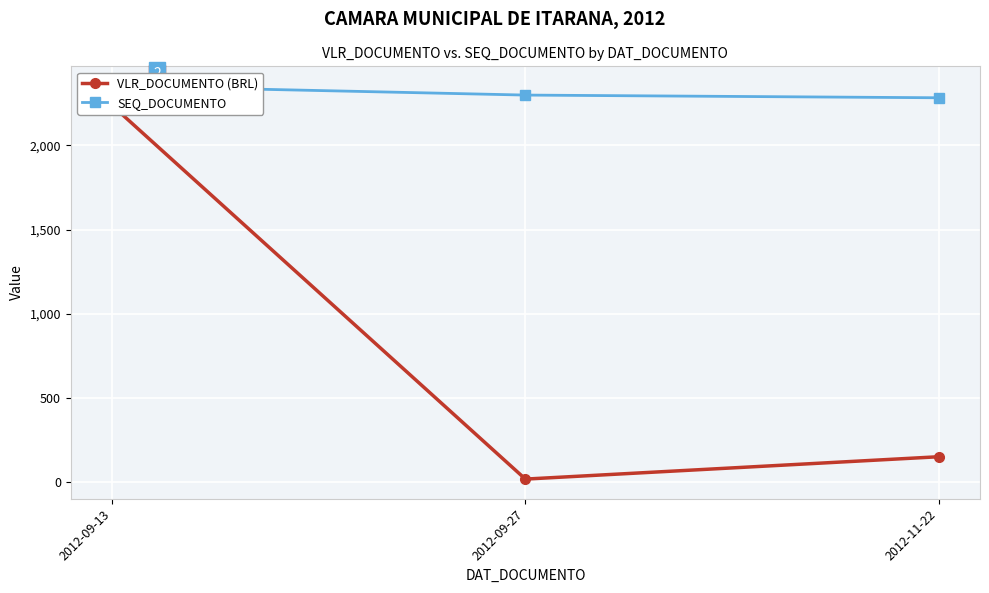

Which series has the largest total across all categories?

SEQ_DOCUMENTO